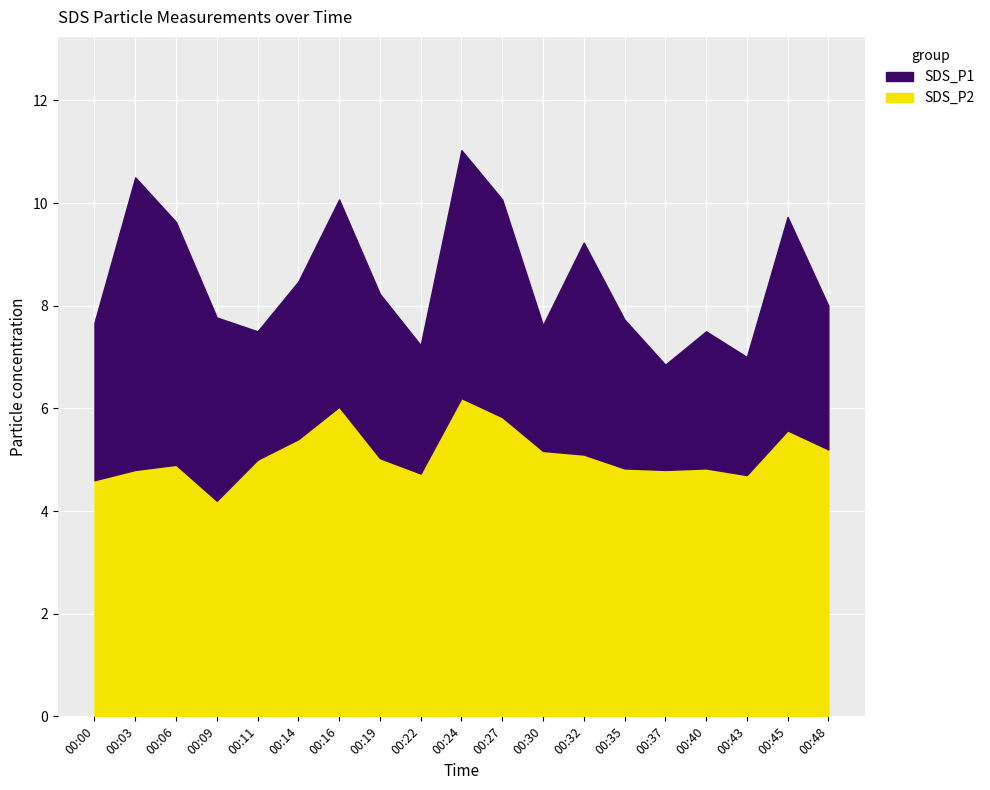

How many interior local peaks does the SDS_P2 series have?

5